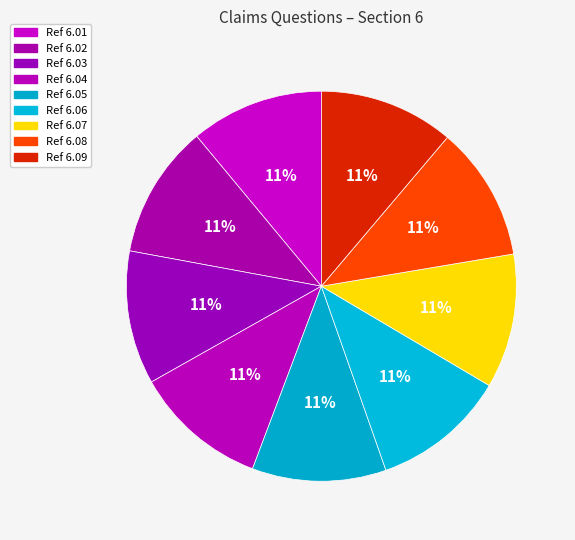

How many segments does this pie chart have?

9